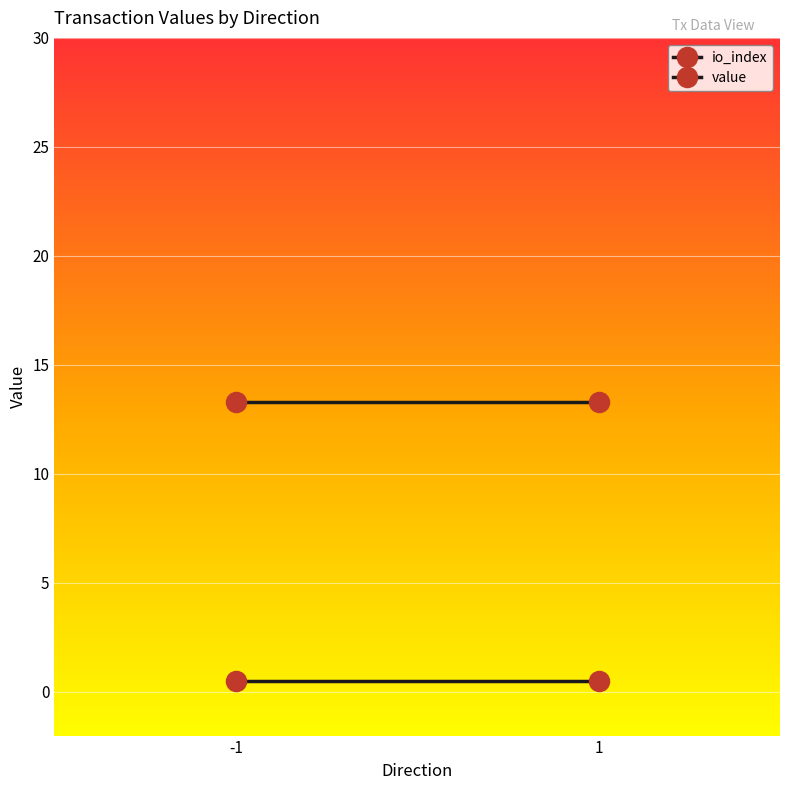

True or false: value has more than 2 interior local peaks.

False